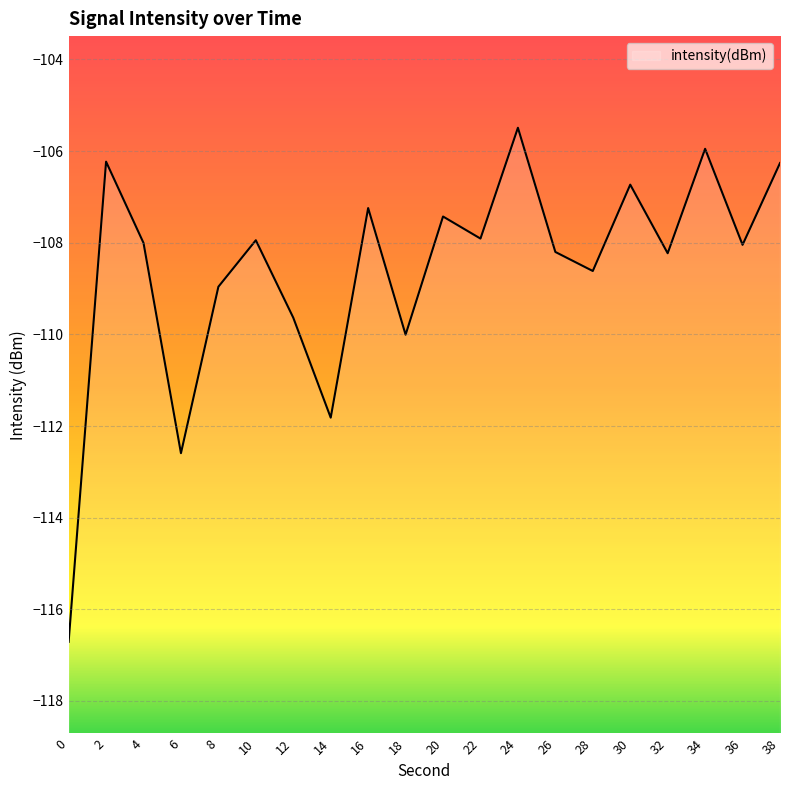

Between 32 and 22, which is larger?

22